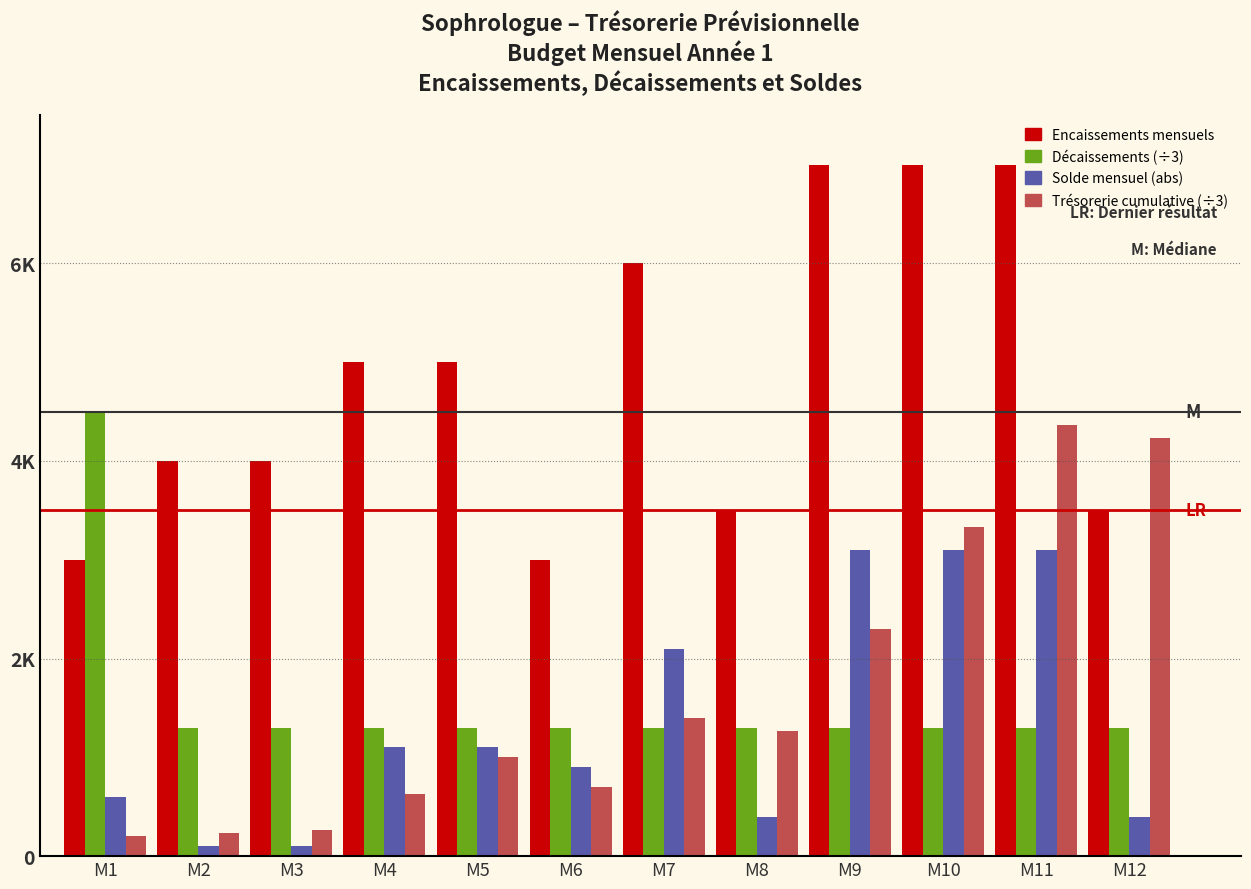

What are all the series names shown in the legend?

Encaissements mensuels, Décaissements (÷3), Solde mensuel (abs), Trésorerie cumulative (÷3)